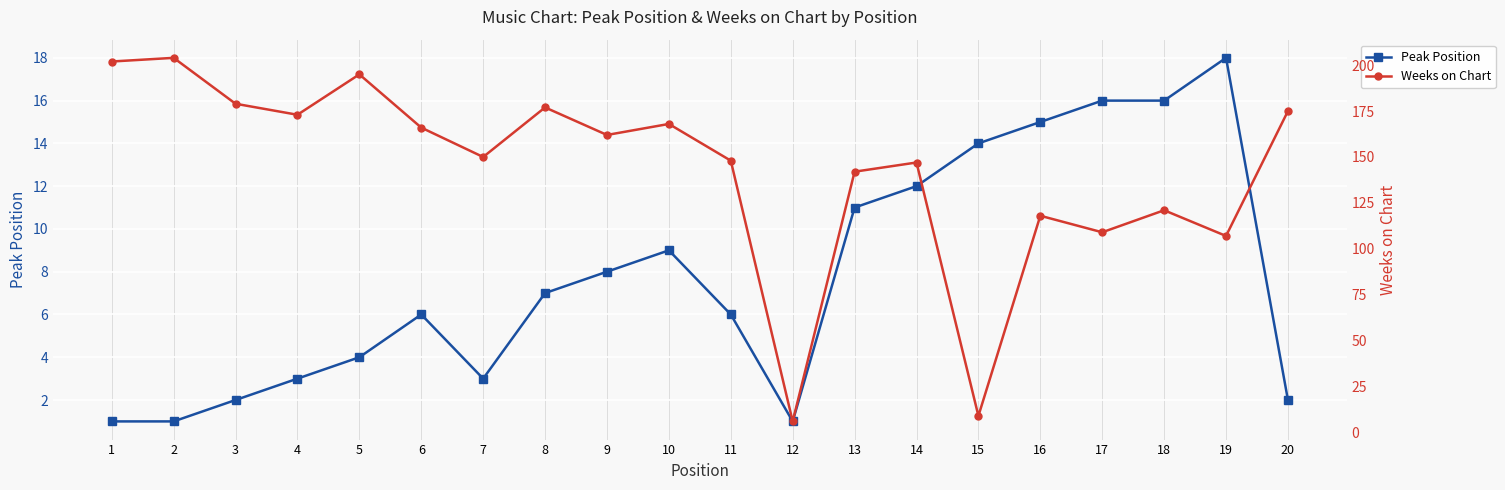

List the series in order of their peak value, highest first.

Weeks on Chart, Peak Position